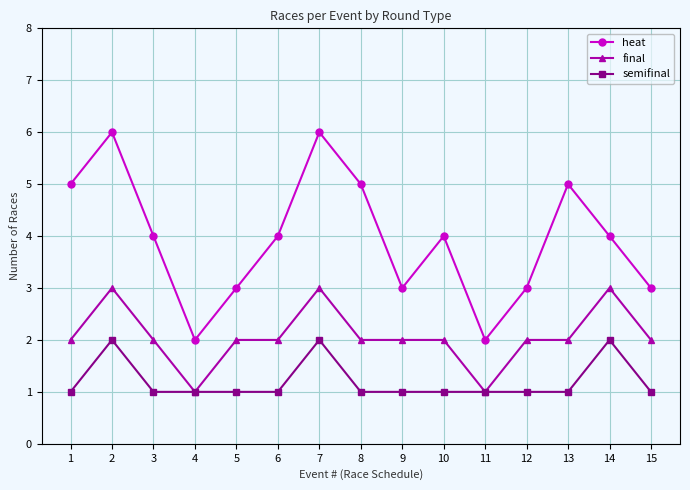

Reading left to right, list all the values displayed in this chart.

heat: 1=5	2=6	3=4	4=2	5=3	6=4	7=6	8=5	9=3	10=4	11=2	12=3	13=5	14=4	15=3
final: 1=2	2=3	3=2	4=1	5=2	6=2	7=3	8=2	9=2	10=2	11=1	12=2	13=2	14=3	15=2
semifinal: 1=1	2=2	3=1	4=1	5=1	6=1	7=2	8=1	9=1	10=1	11=1	12=1	13=1	14=2	15=1